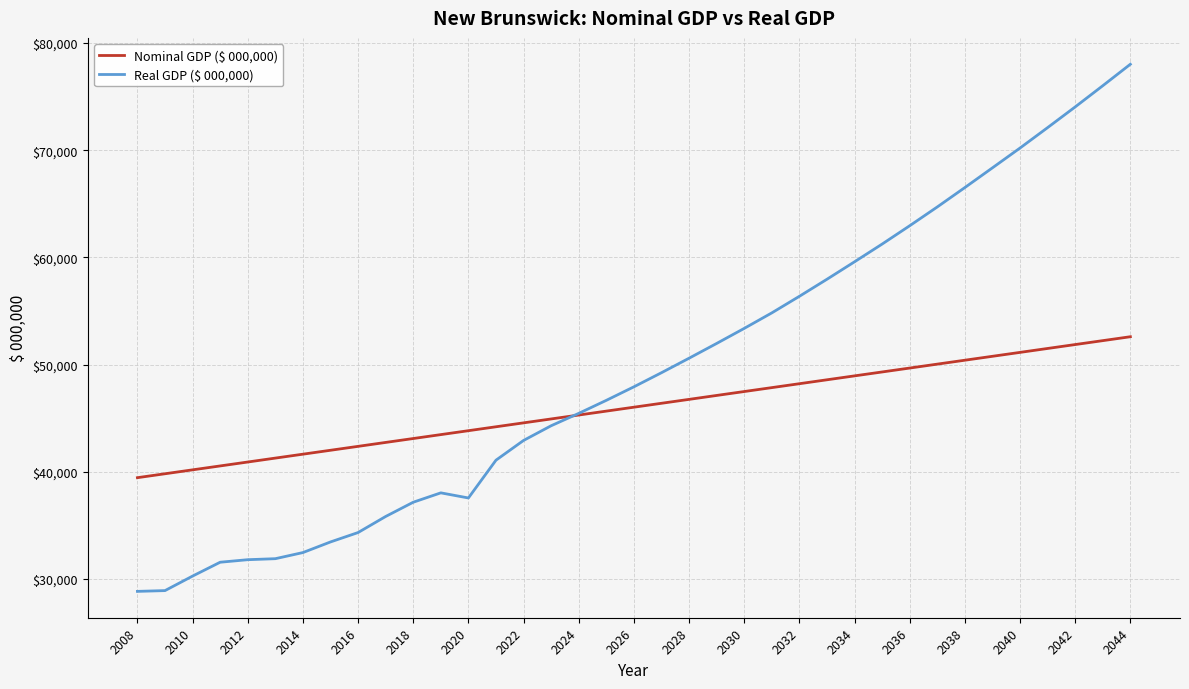

What is the difference between the maximum and second lowest values in the Real GDP ($ 000,000) series?

49101.8